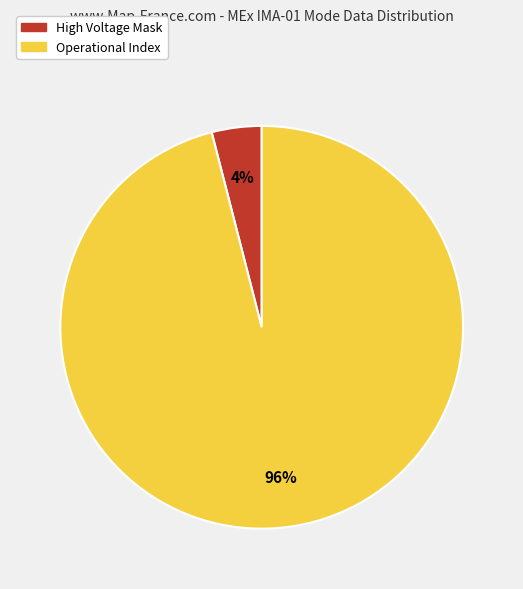

Does any single category account for the majority?

Yes